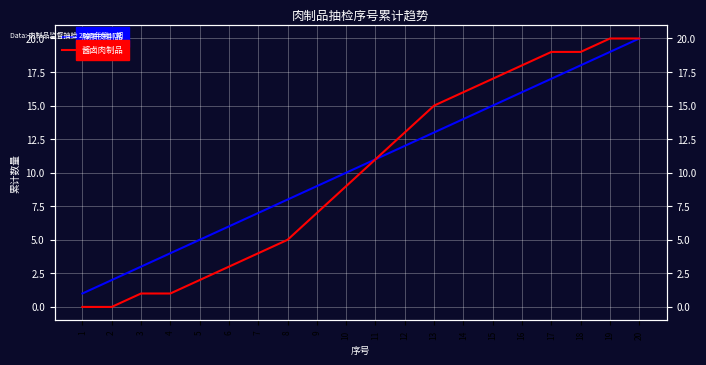

What are all the series names shown in the legend?

腌腊肉制品, 酱卤肉制品